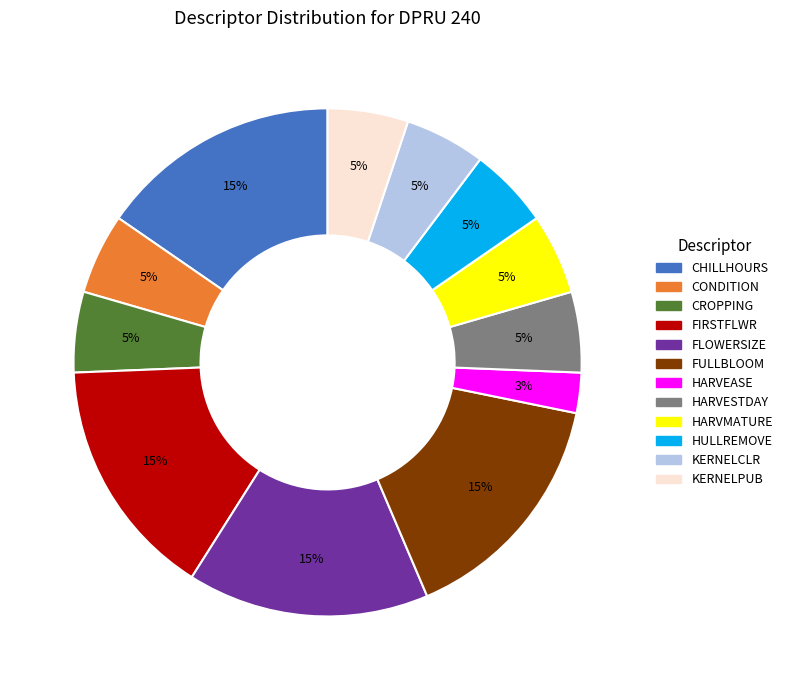

To the nearest percent, what is the combined percentage of CONDITION and CROPPING?

10%